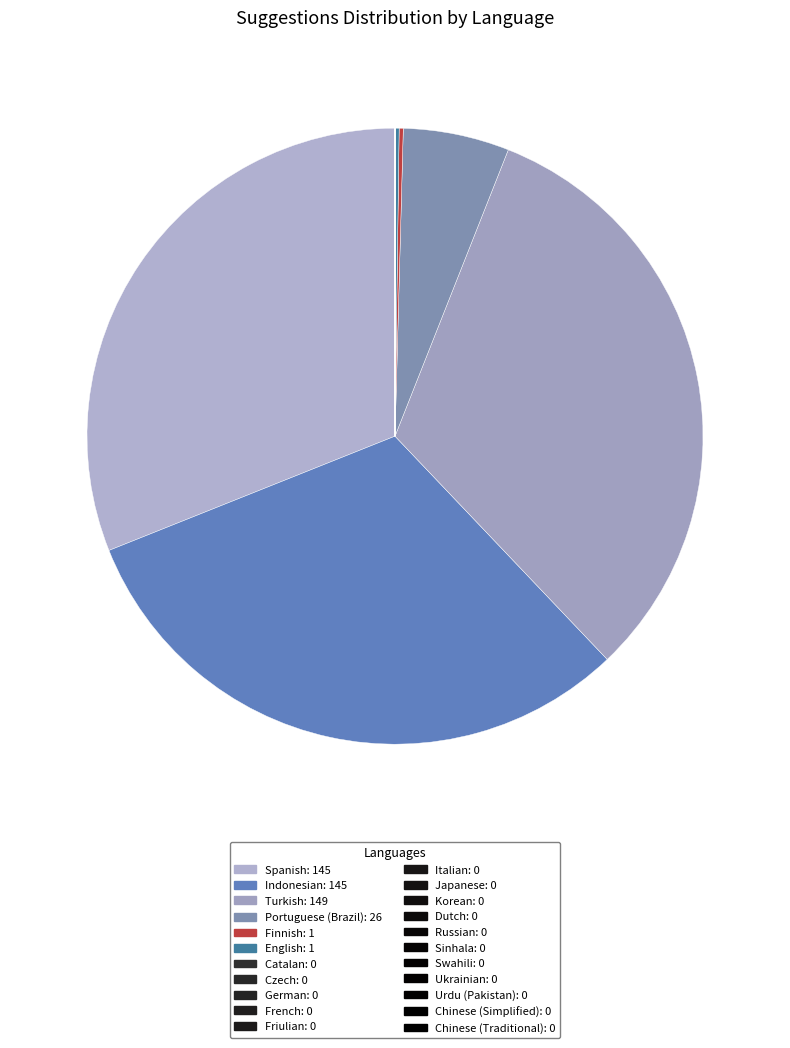

What is the largest slice in the pie chart?

Turkish